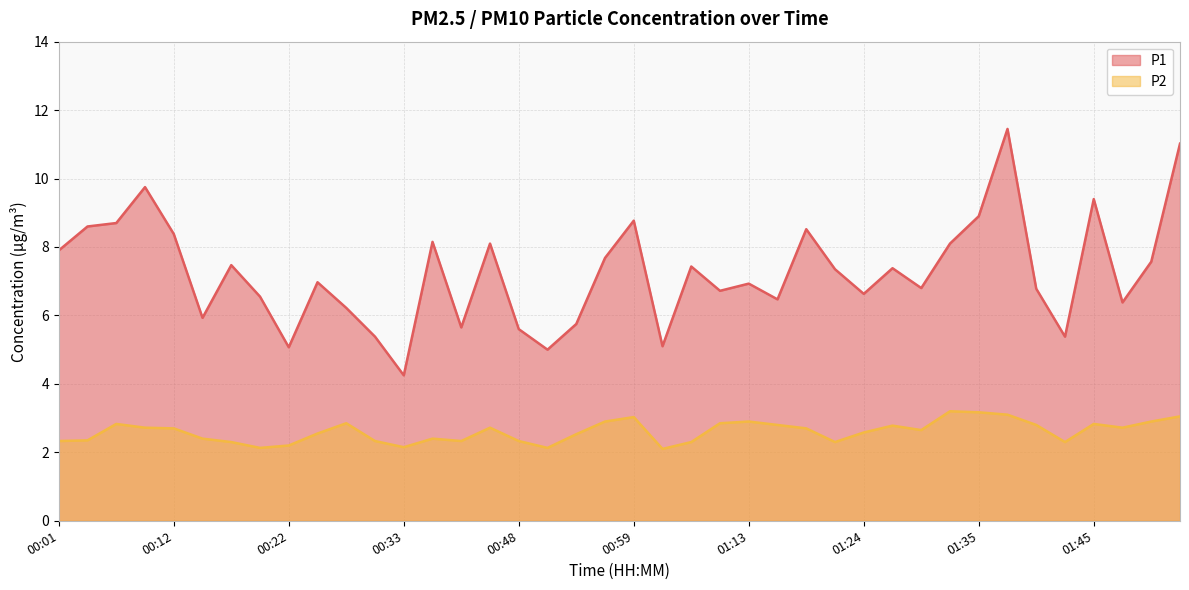

Is the value of P1 at 01:16 greater than the value of P2 at 00:25?

Yes